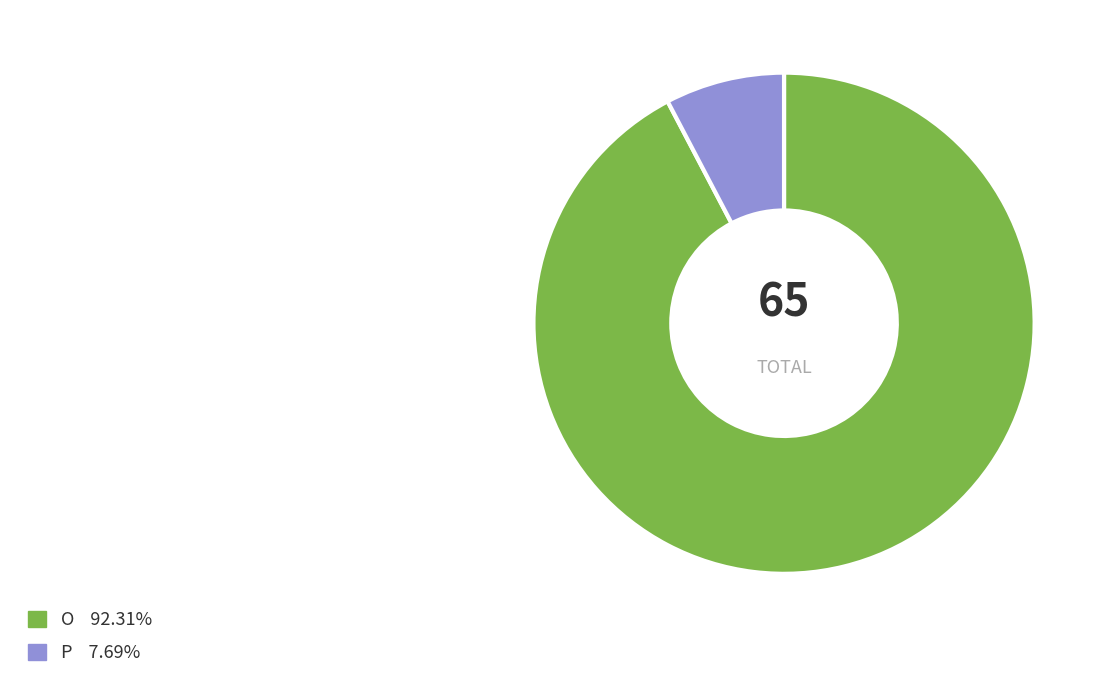

Which has a higher value, P or O?

O